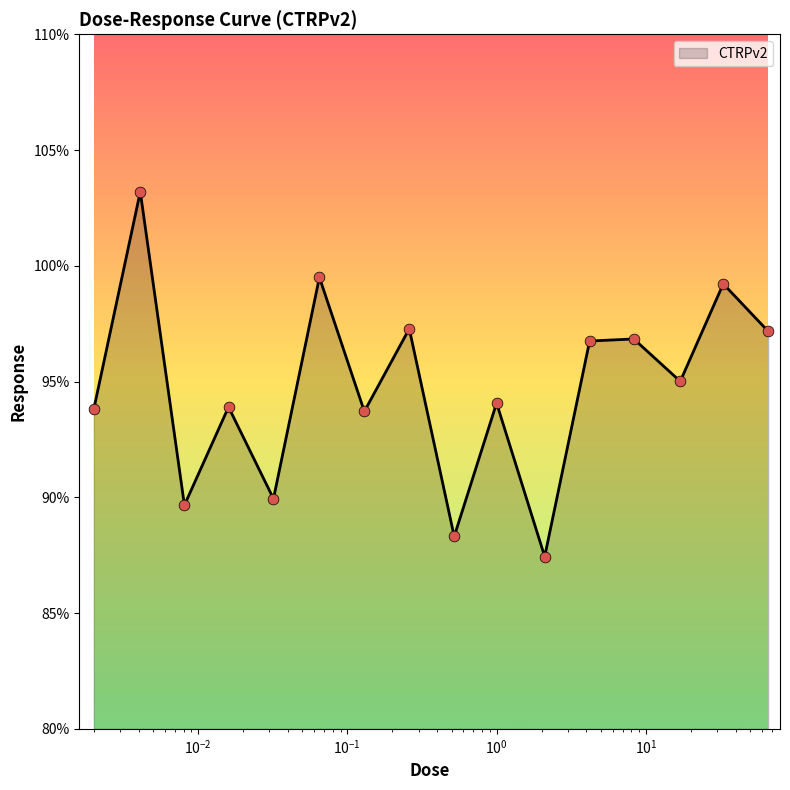

What is the minimum value shown in the chart?

87.4